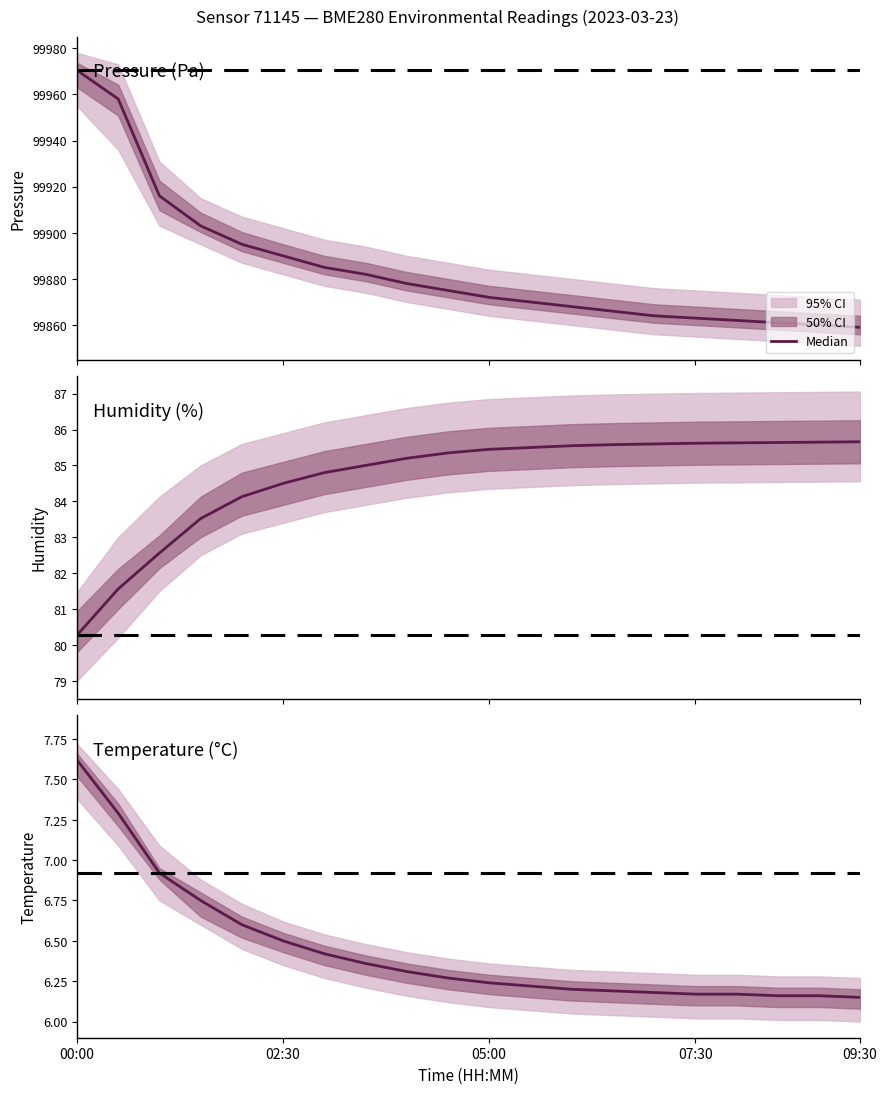

What is the label of the 17th point from the left?

16